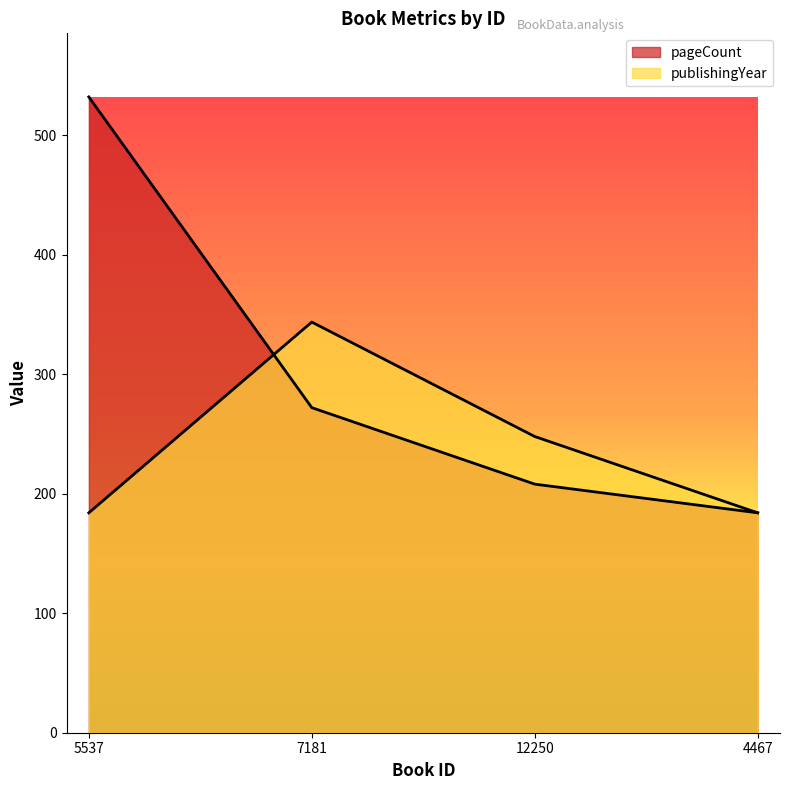

Reading left to right, list all the values displayed in this chart.

pageCount: 5537=532.0	7181=272.0	12250=208.0	4467=184.0
publishingYear: 5537=184.0	7181=343.6	12250=247.8	4467=184.0